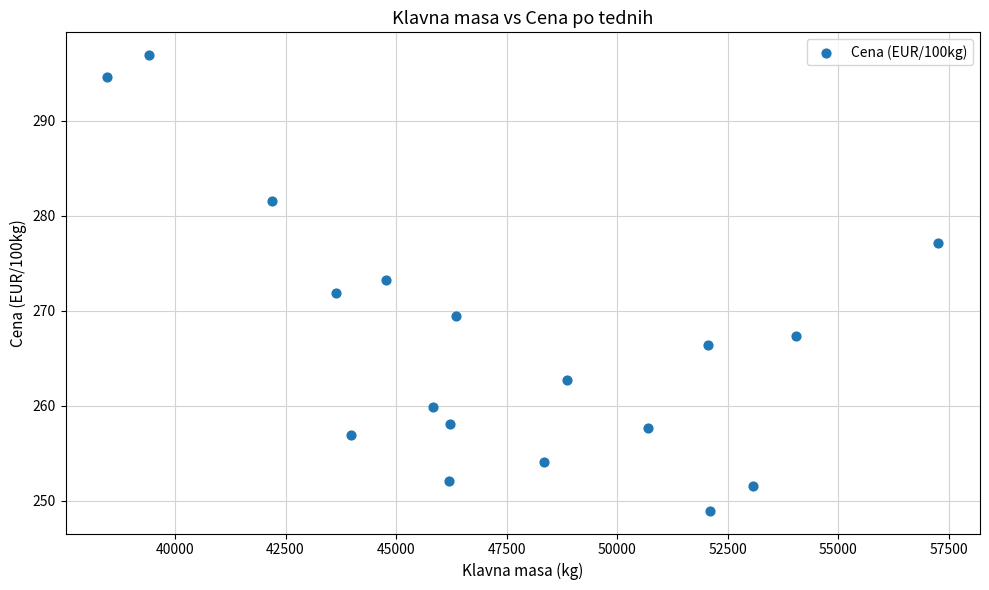

What is the range of X values (max minus min)?

18799.0